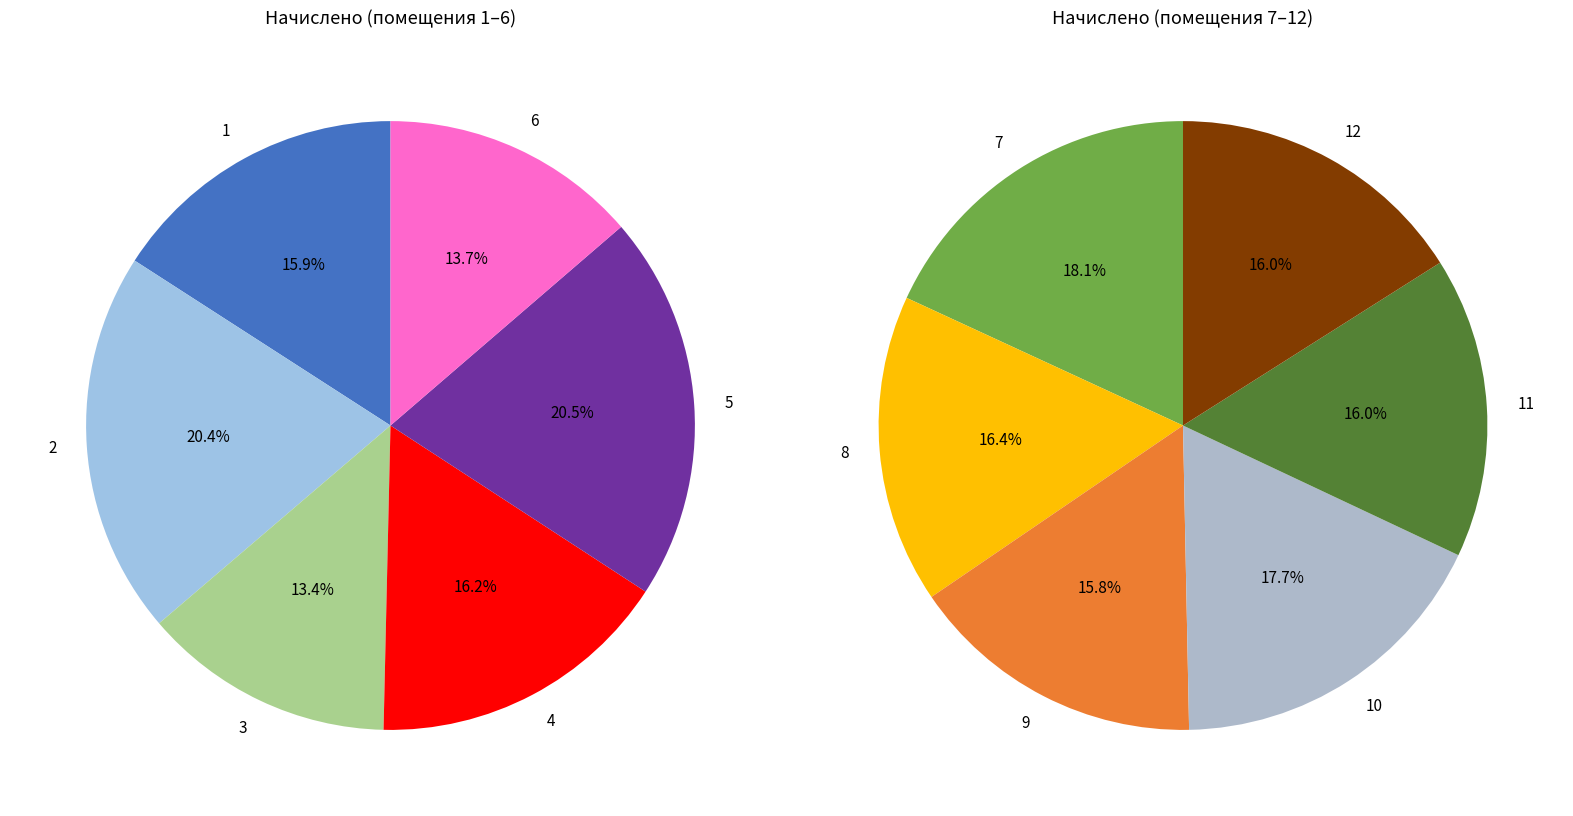

Does 6 account for over 50% of the chart?

No